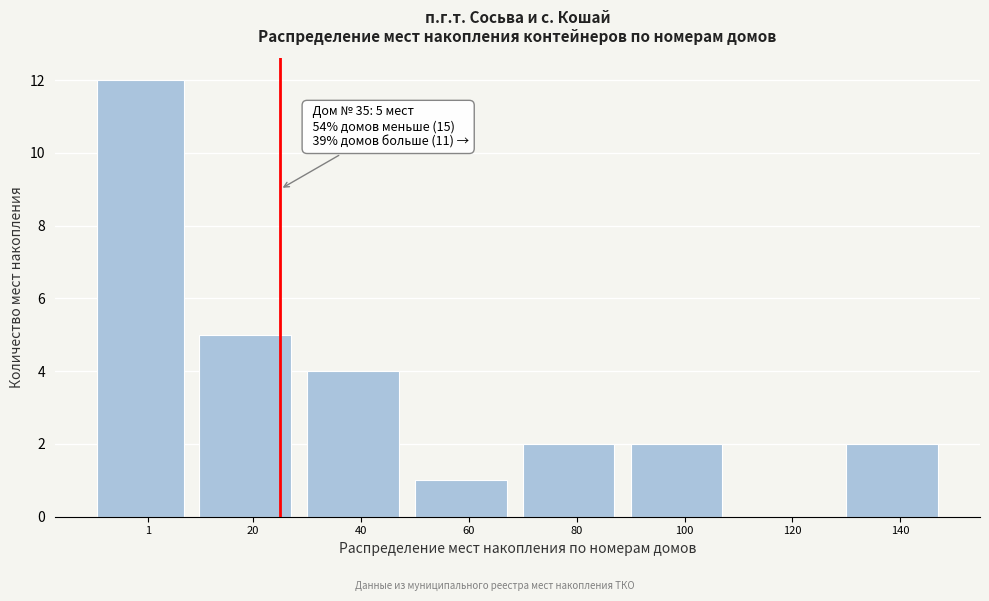

Reading left to right, what are all the values shown in this chart?

1=12	20=5	40=4	60=1	80=2	100=2	120=0	140=2